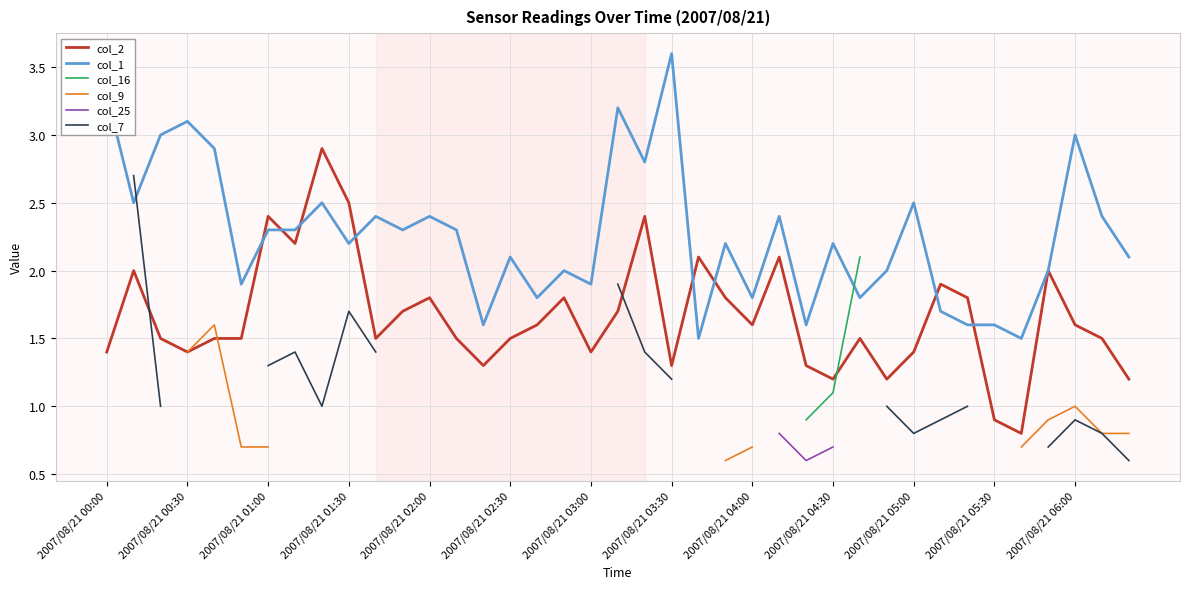

What is the value of the col_7 point at the 38th from the left?

0.8